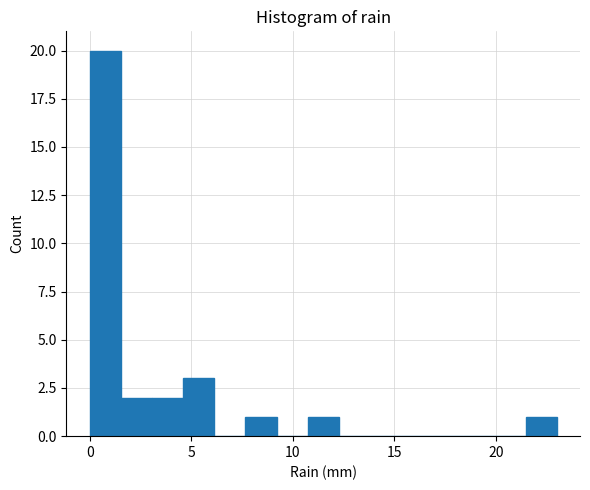

Around what value on the x-axis is the tallest bar? Give the approximate position of its centre, as read against the axis.

1.0